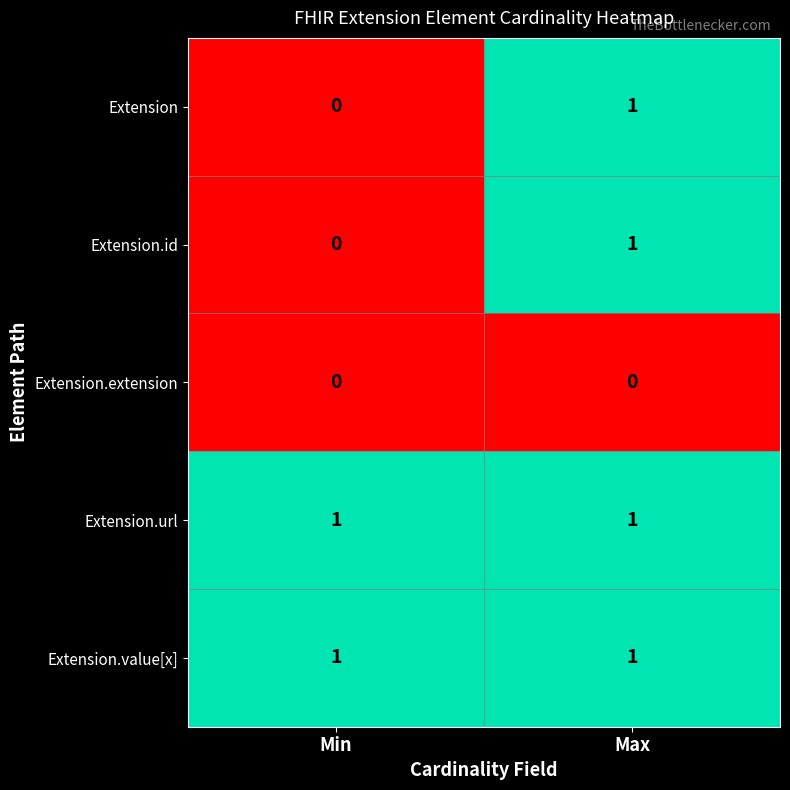

List the labels in order of Extension.id value, largest first.

Max, Min